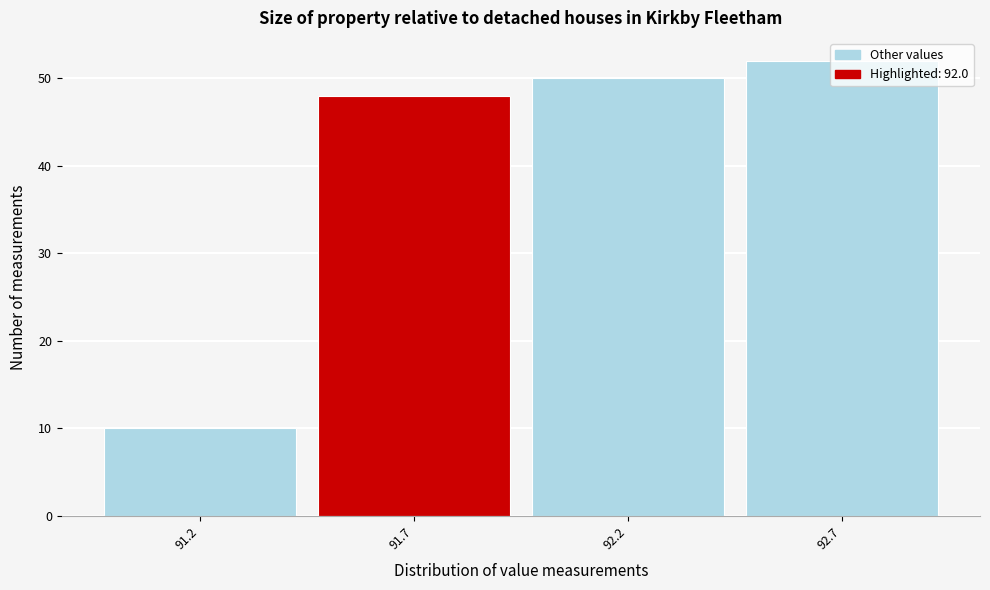

What value does the data have at 92.7?

52